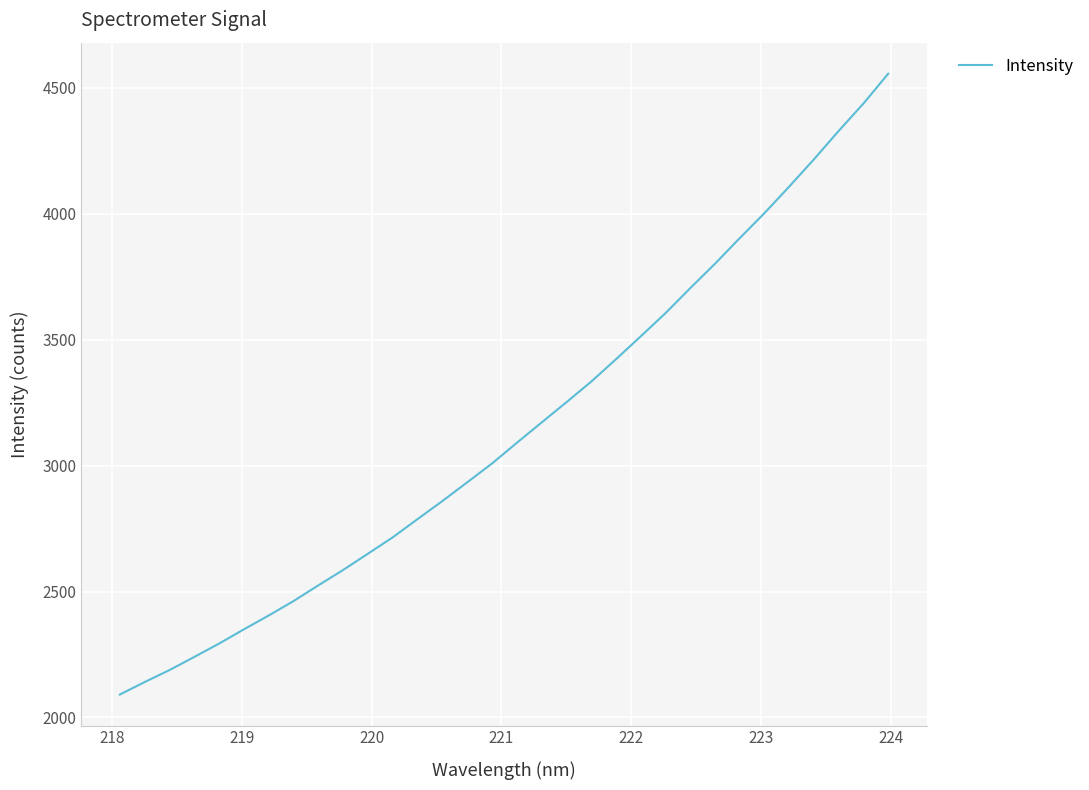

What is the minimum value shown in the chart?

2091.2